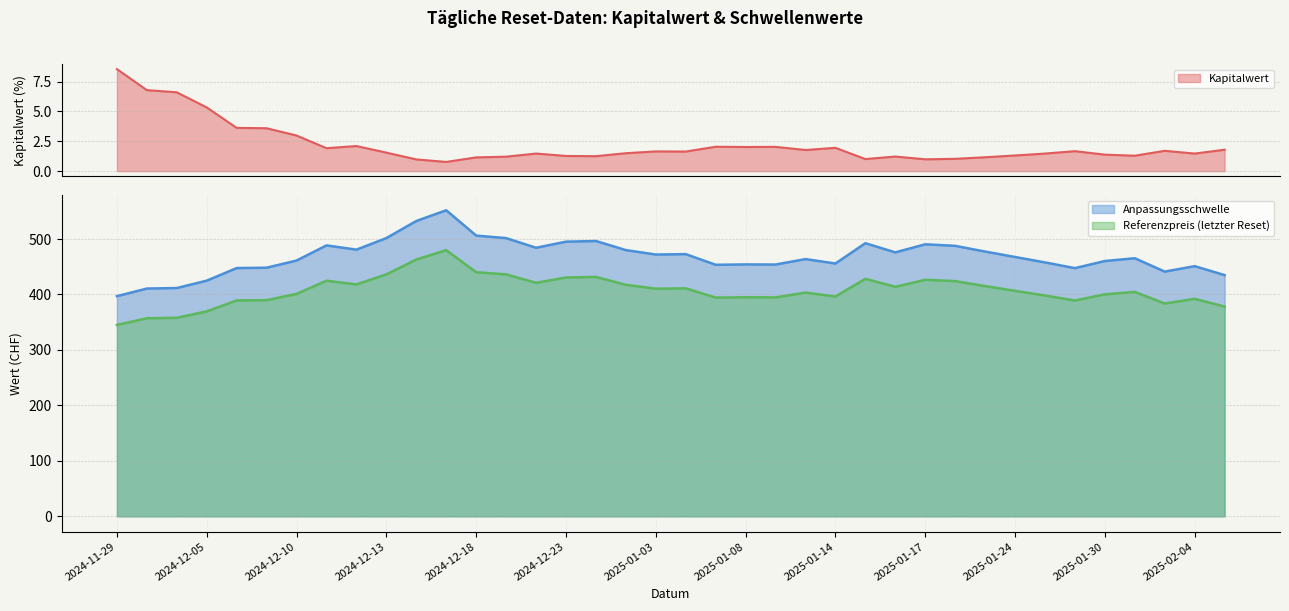

At which category does the chart reach its peak across all series?

2024-12-17